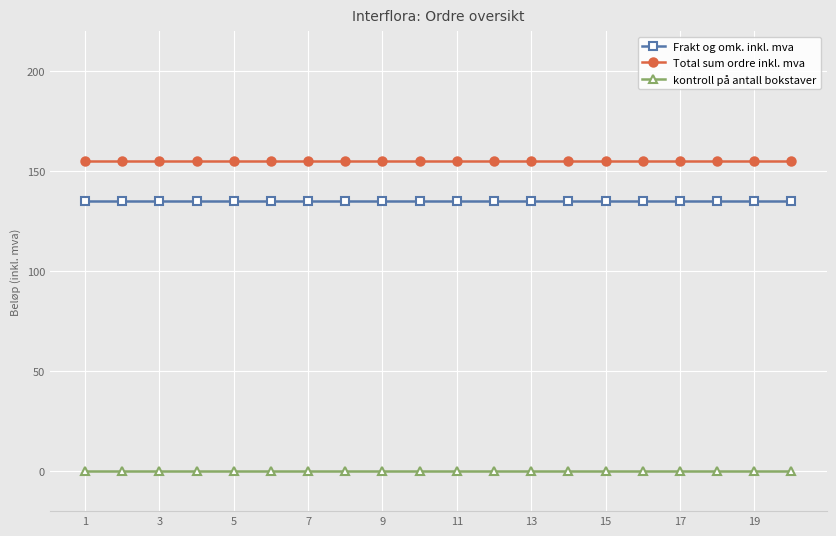

What is the value of the Frakt og omk. inkl. mva point at the 8th from the left?

135